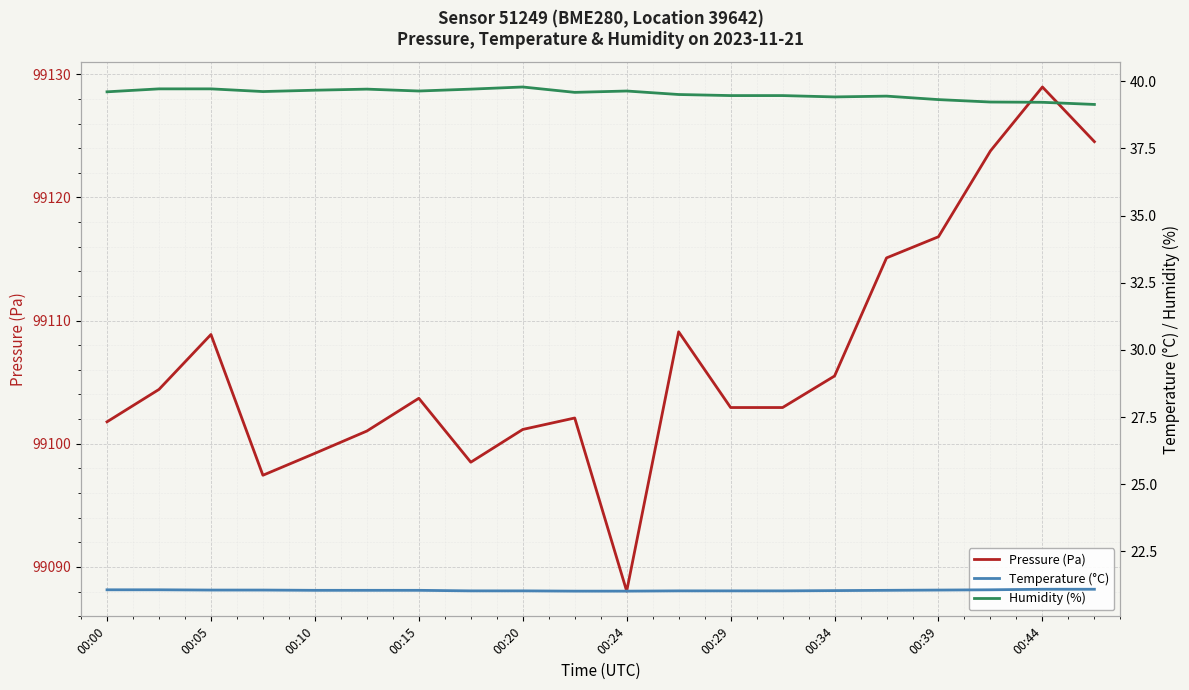

True or false: Humidity (%) and Temperature (°C) intersect in this chart.

False